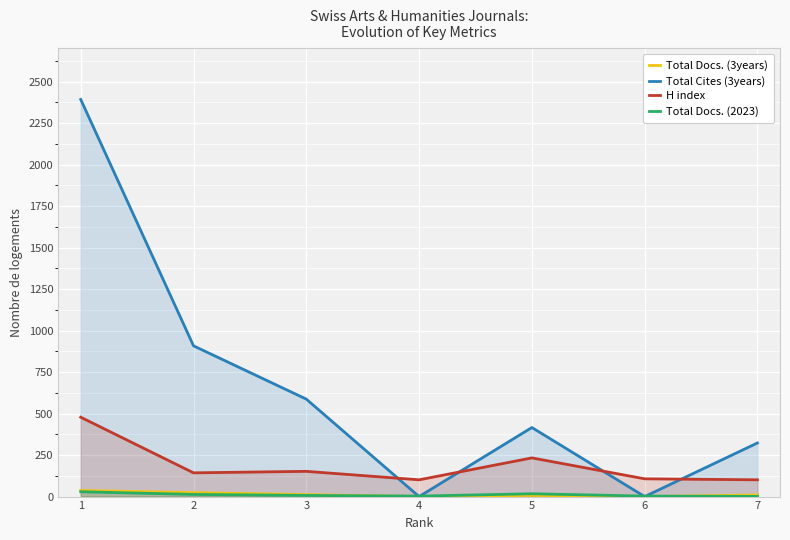

Where is the first local maximum for Total Cites (3years)?

5